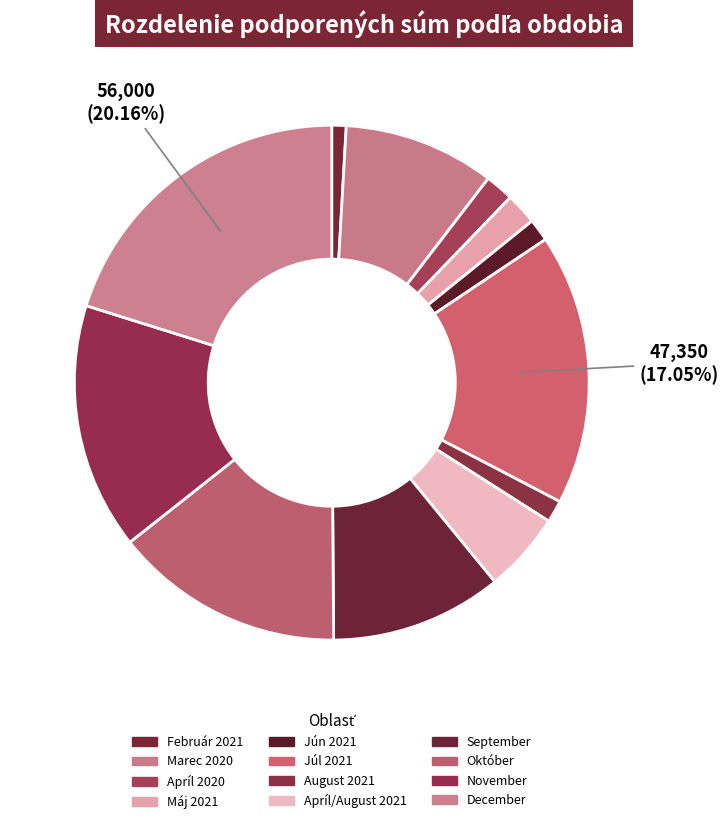

How many slices are in this pie chart?

12